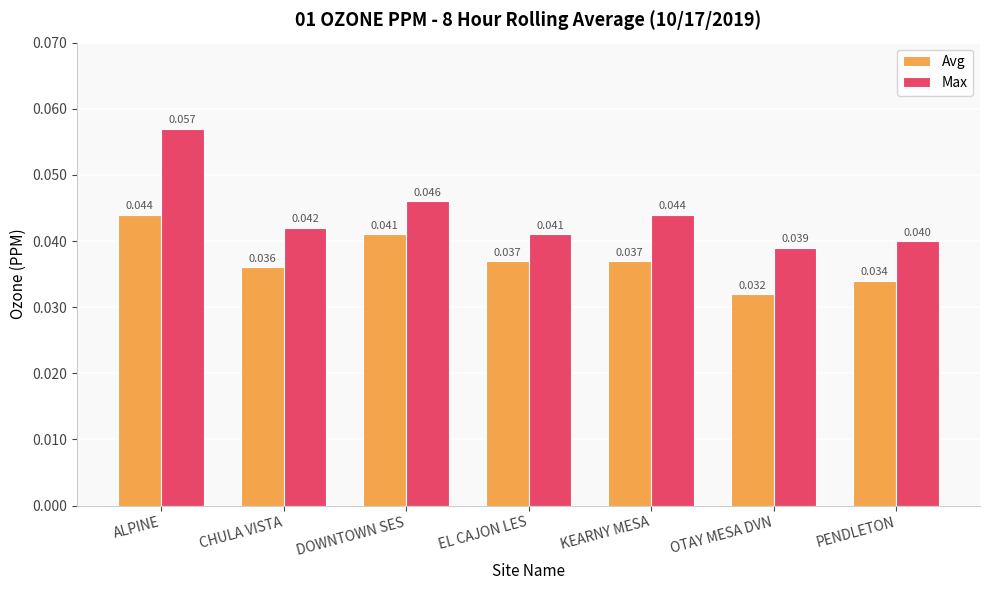

Rank the series at EL CAJON LES from highest to lowest value.

Max, Avg